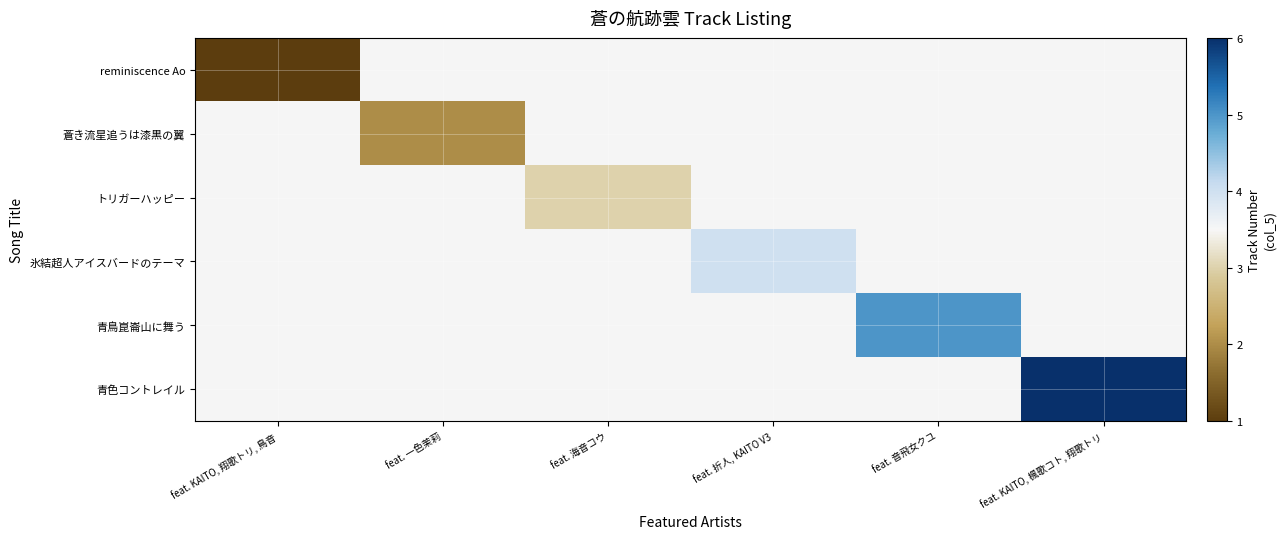

Rank the series at feat. 海音コウ from lowest to highest value.

reminiscence Ao, 蒼き流星追うは漆黒の翼, 氷結超人アイスバードのテーマ, 青鳥崑崙山に舞う, 青色コントレイル, トリガーハッピー